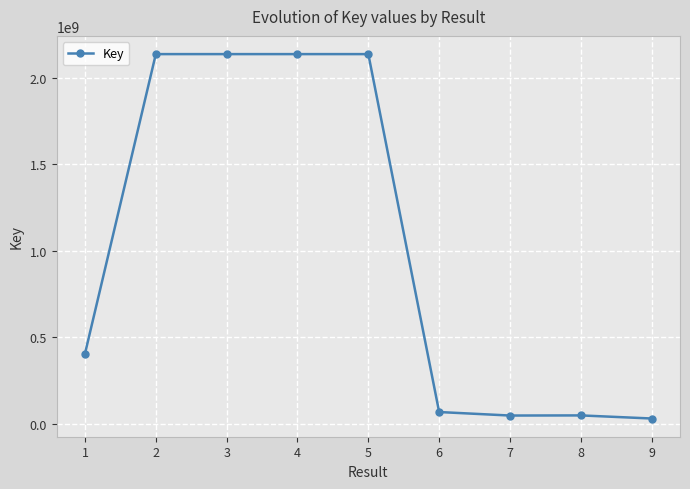

Does the chart display data point markers on the line(s)?

Yes